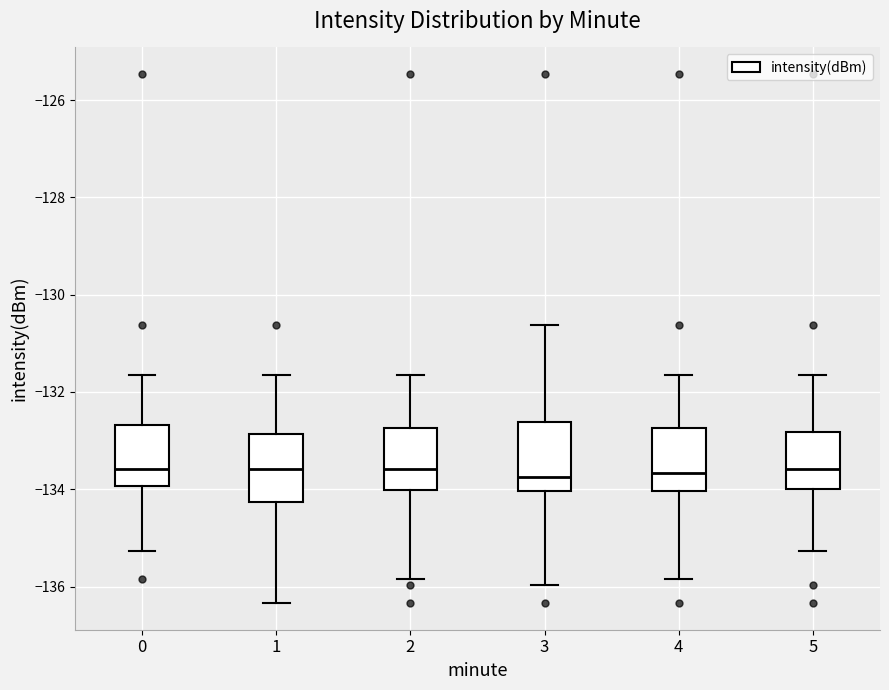

Reading left to right, read every box against the y-axis: the position of its median line, the range the box covers, and the ends of its whiskers. The values are not printed on the chart, so give them approximately, as read against the axis.

0: median -133.6, box -134.0 to -132.6, whiskers -135.2 to -131.6
1: median -133.6, box -134.2 to -132.8, whiskers -136.4 to -131.6
2: median -133.6, box -134.0 to -132.8, whiskers -135.8 to -131.6
3: median -133.8, box -134.0 to -132.6, whiskers -136.0 to -130.6
4: median -133.6, box -134.0 to -132.8, whiskers -135.8 to -131.6
5: median -133.6, box -134.0 to -132.8, whiskers -135.2 to -131.6